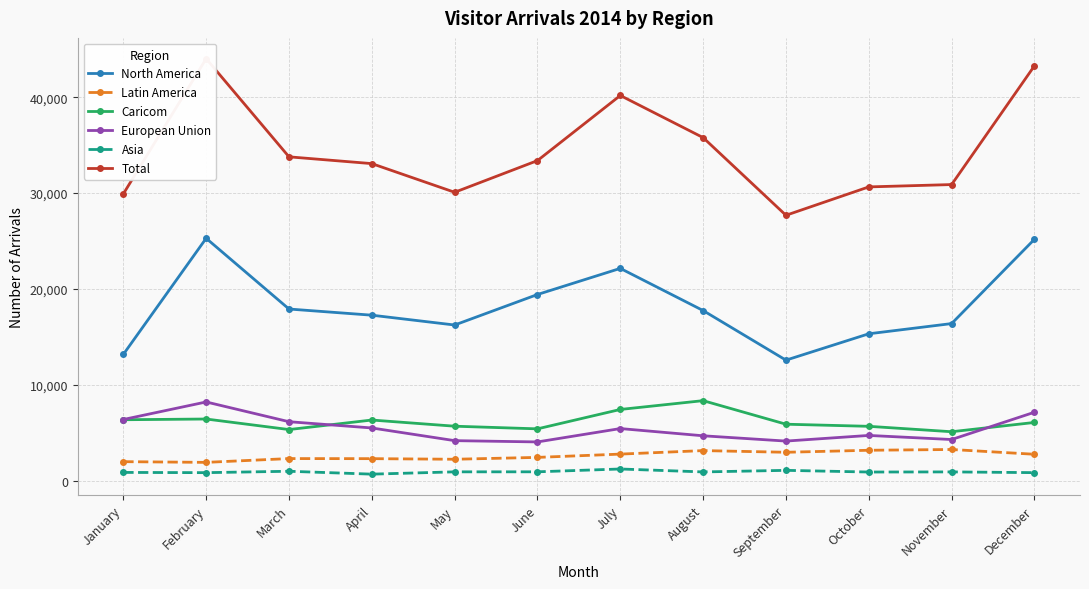

List the series in order of their peak value, highest first.

Total, North America, Caricom, European Union, Latin America, Asia